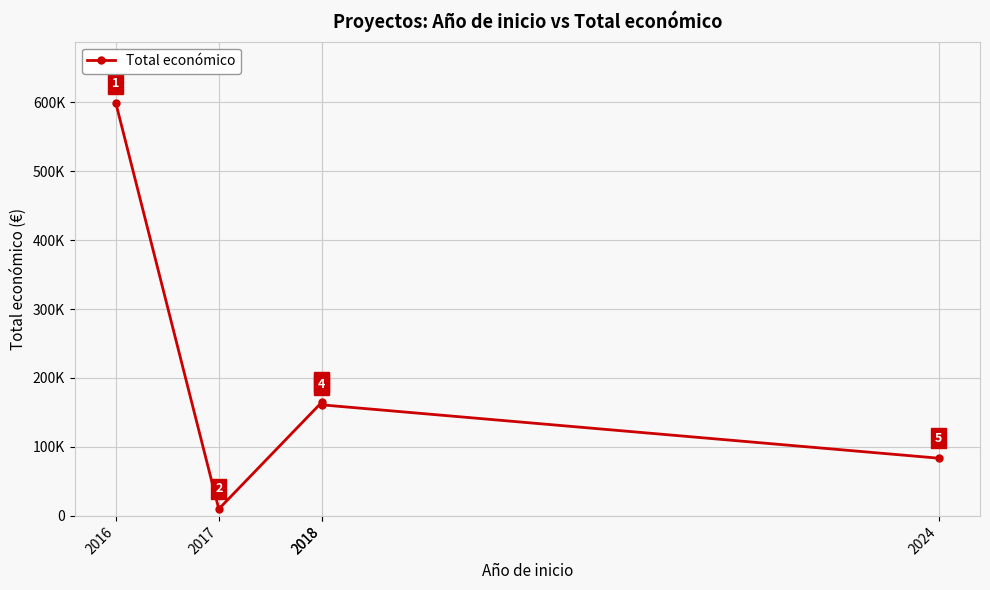

Rank the categories by value from lowest to highest.

2017, 2024, 2018, 2018, 2016